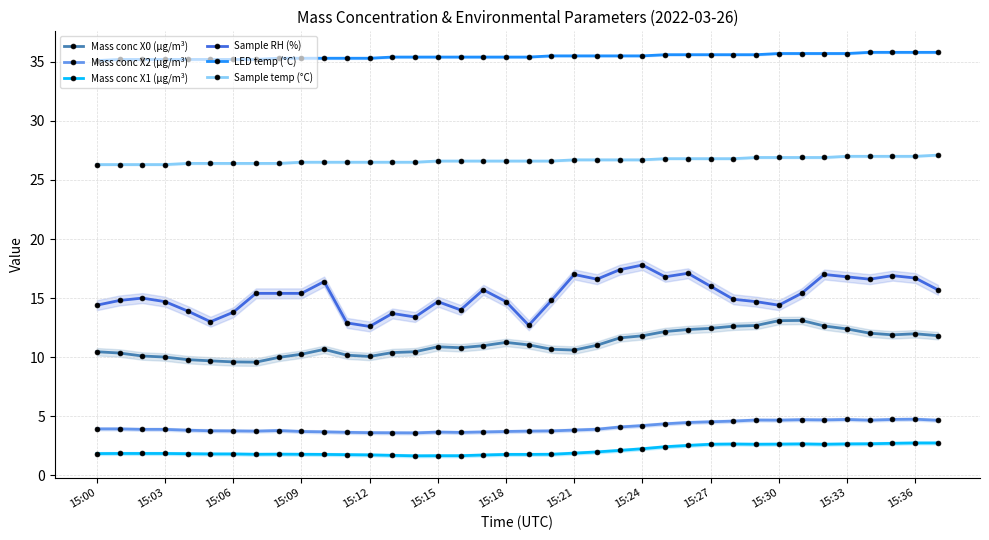

The value of LED temp (°C) at 26 is 23.2. True or false?

False